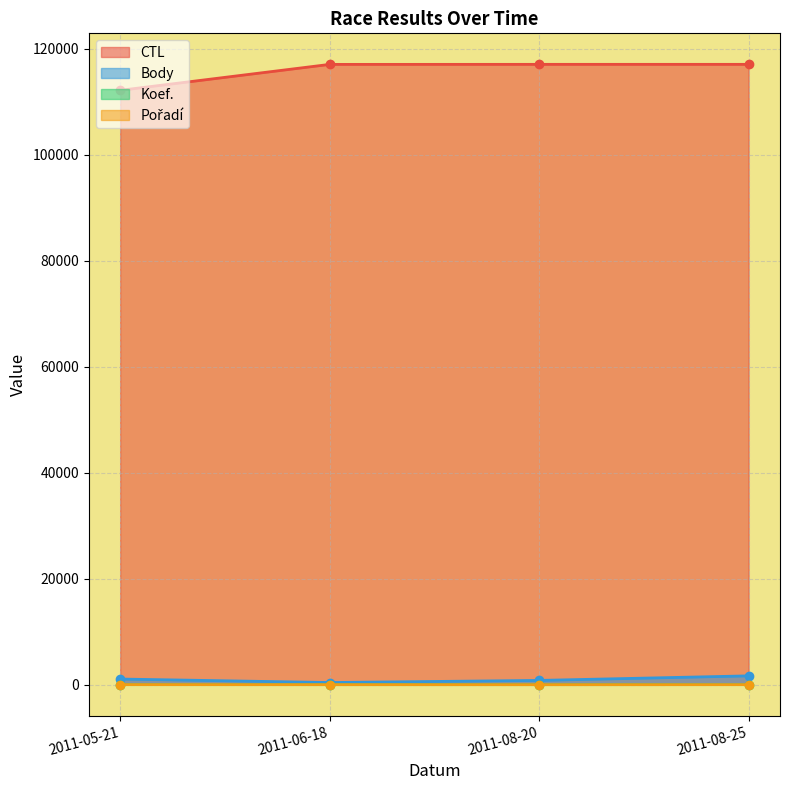

How many lines are shown in the chart?

4